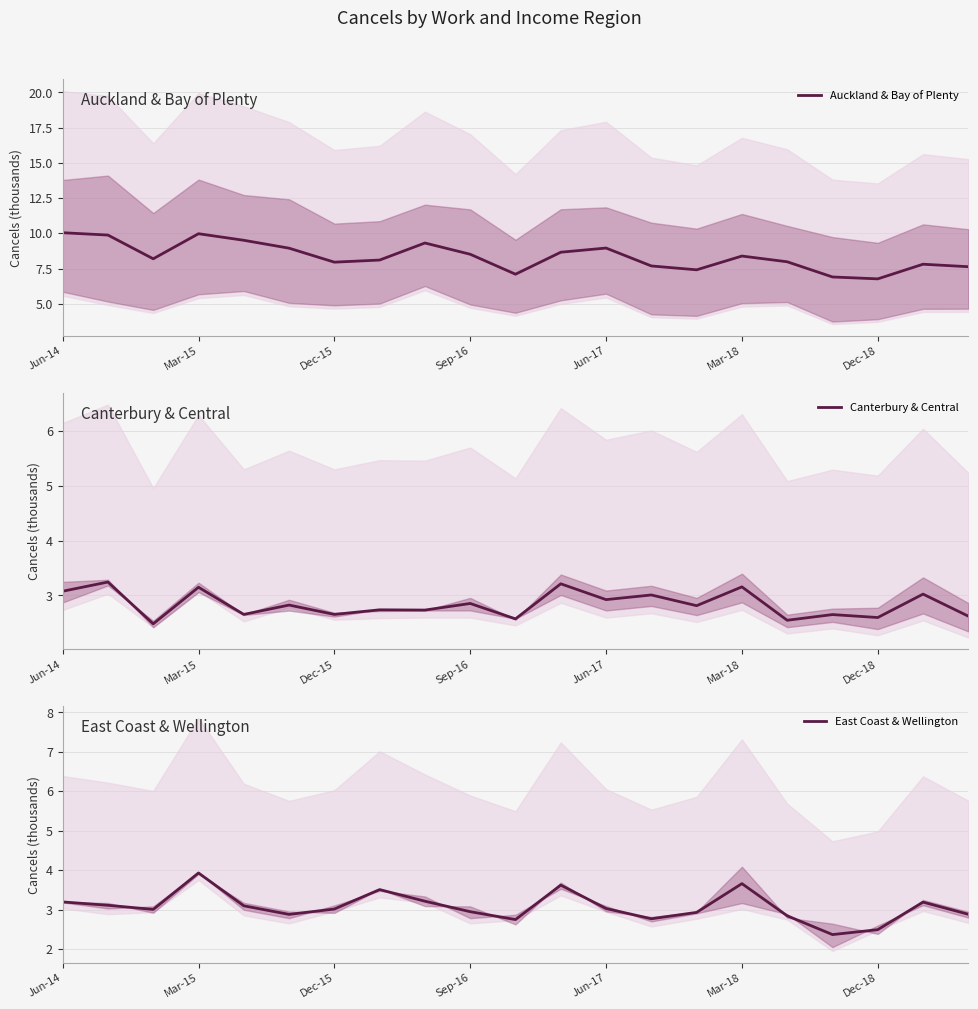

Which series has the largest total across all categories?

Auckland & Bay of Plenty